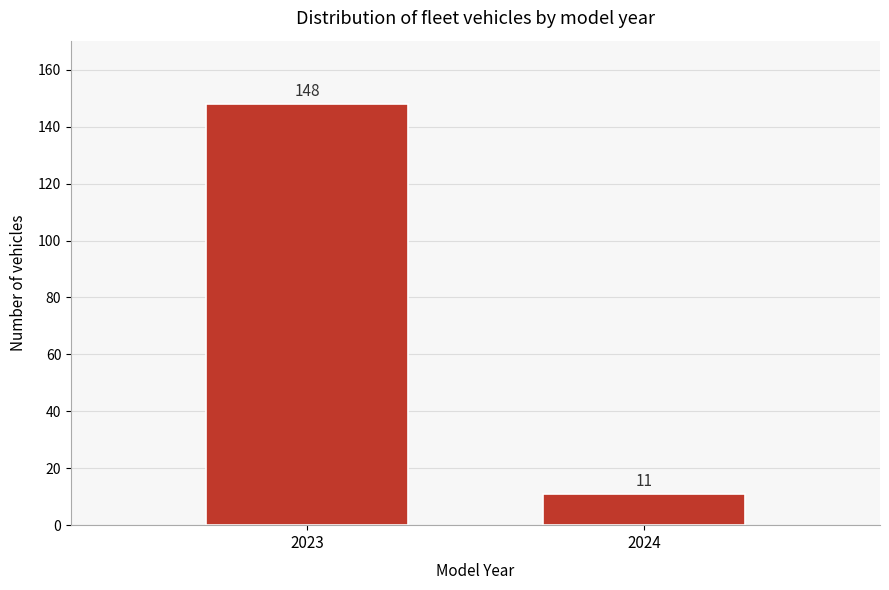

Reading right to left, transcribe all the data shown in this chart.

2024=11	2023=148